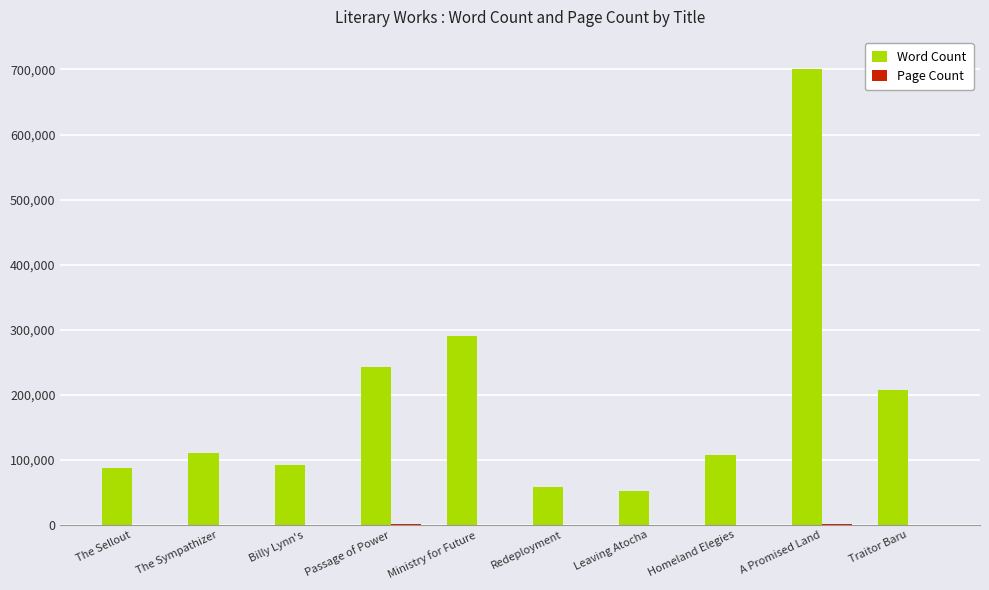

Which label corresponds to the largest value in the chart?

A Promised Land